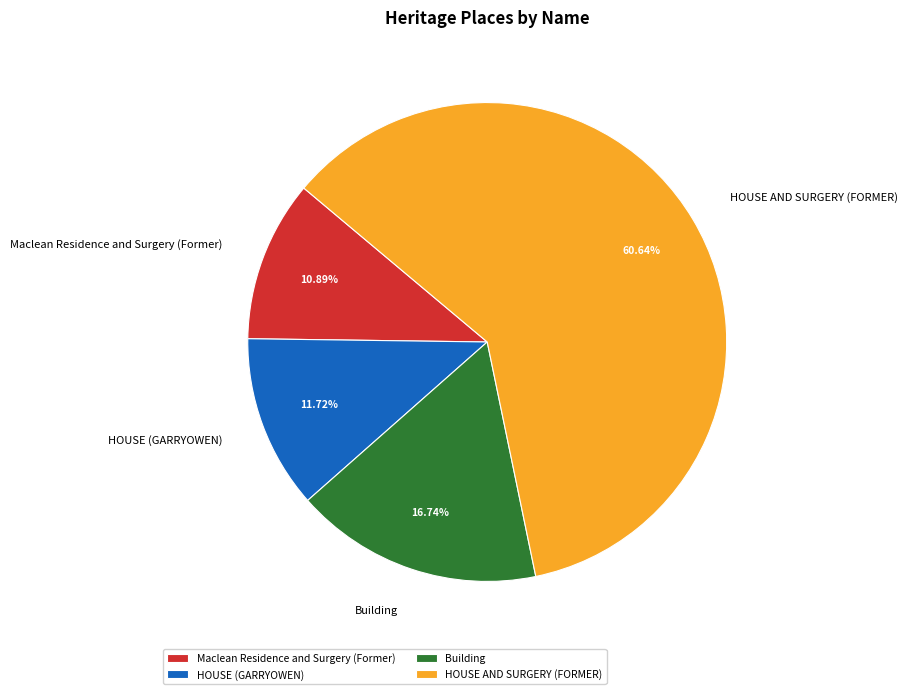

To the nearest percent, what is the combined percentage of Maclean Residence and Surgery (Former) and Building?

28%